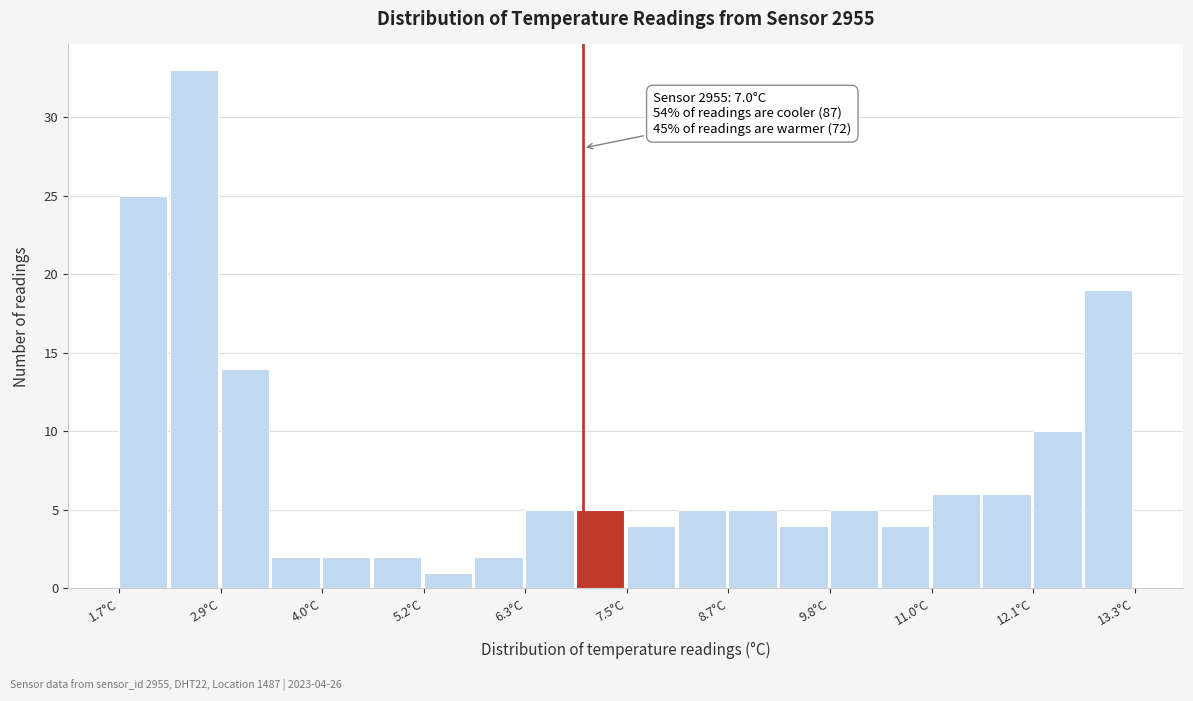

Around what value on the x-axis is the tallest bar? Give the approximate position of its centre, as read against the axis.

2.6